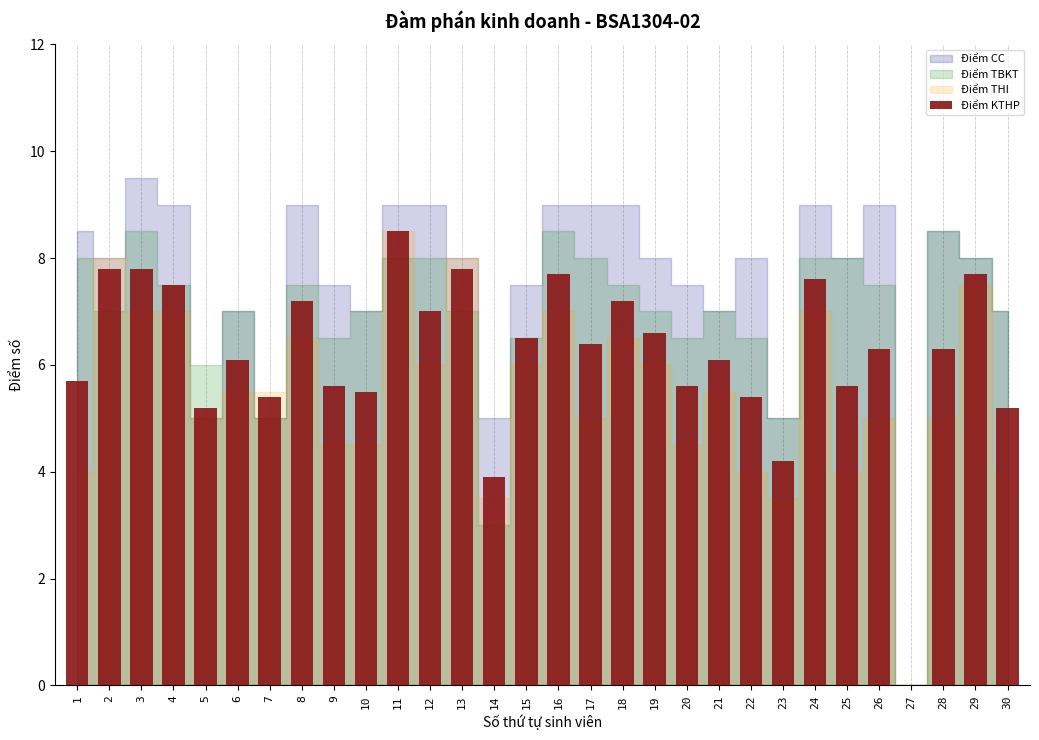

Count the number of data series in this chart.

1